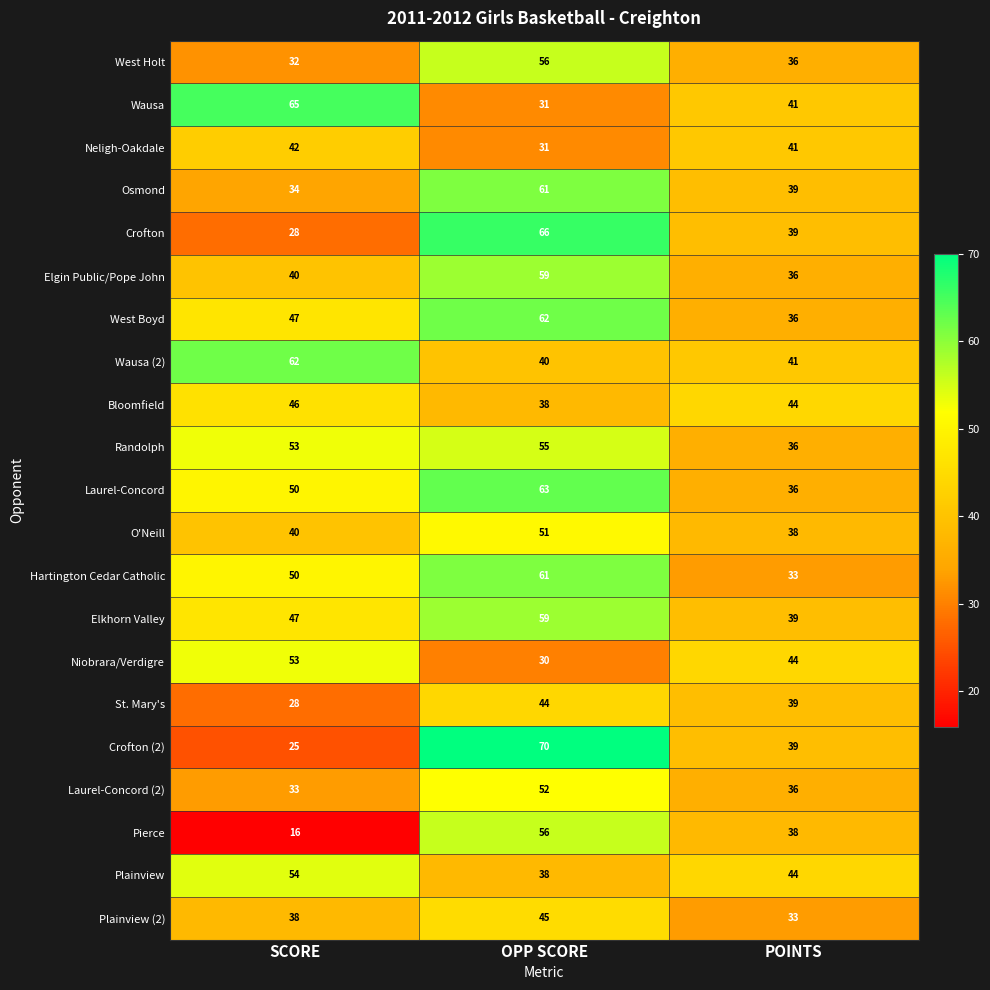

What value does the St. Mary's series have at SCORE?

28